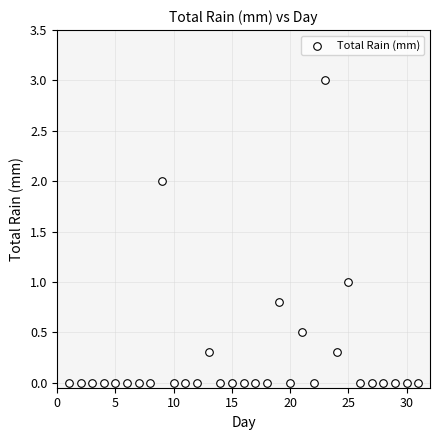

What is the range of Y values (max minus min)?

3.0